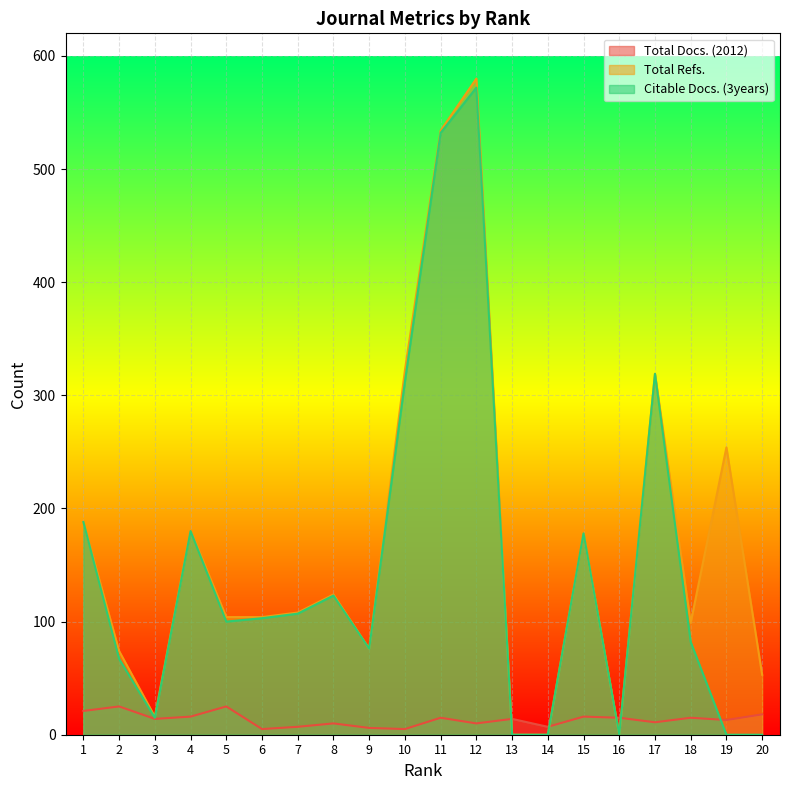

What is the sum of all Total Docs. (2012) values?

268